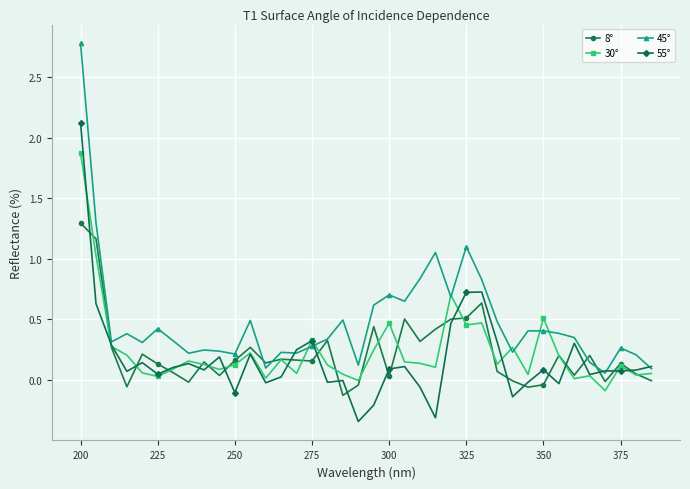

True or false: 45° and 30° intersect in this chart.

True